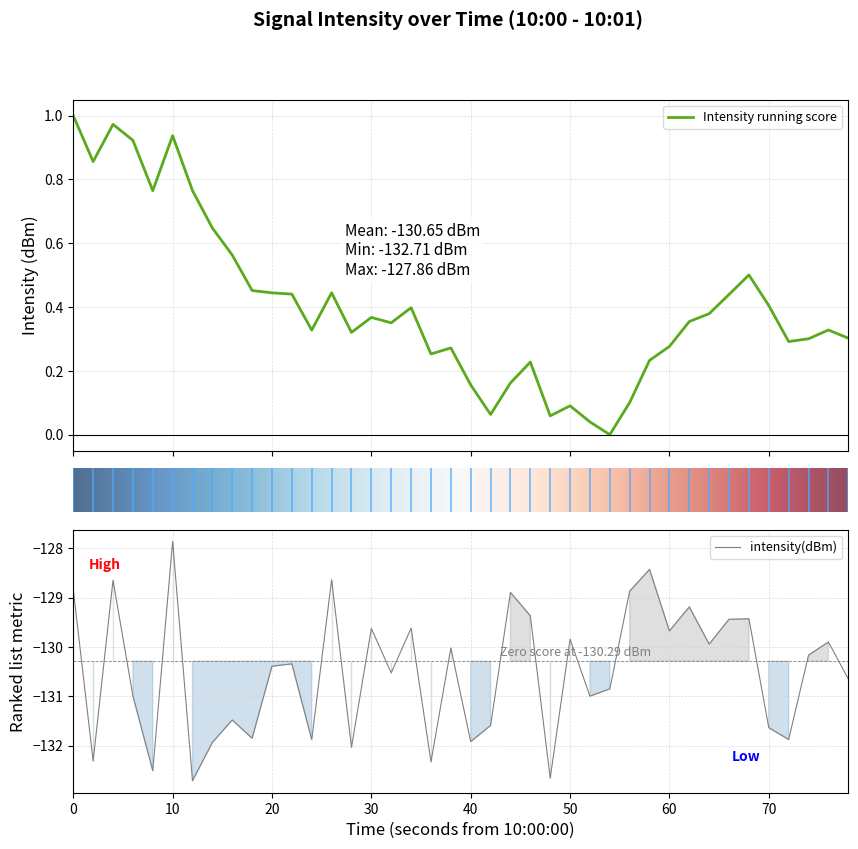

Which category has the highest value in the intensity(dBm) series?

10